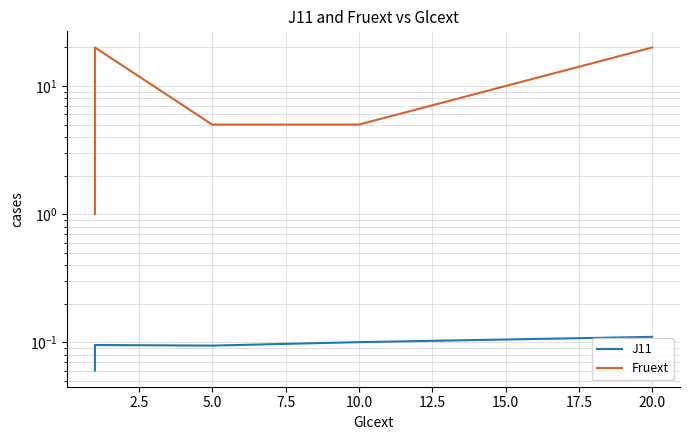

What is the difference between the Fruext values at 0.0 and 12.5?

4.0